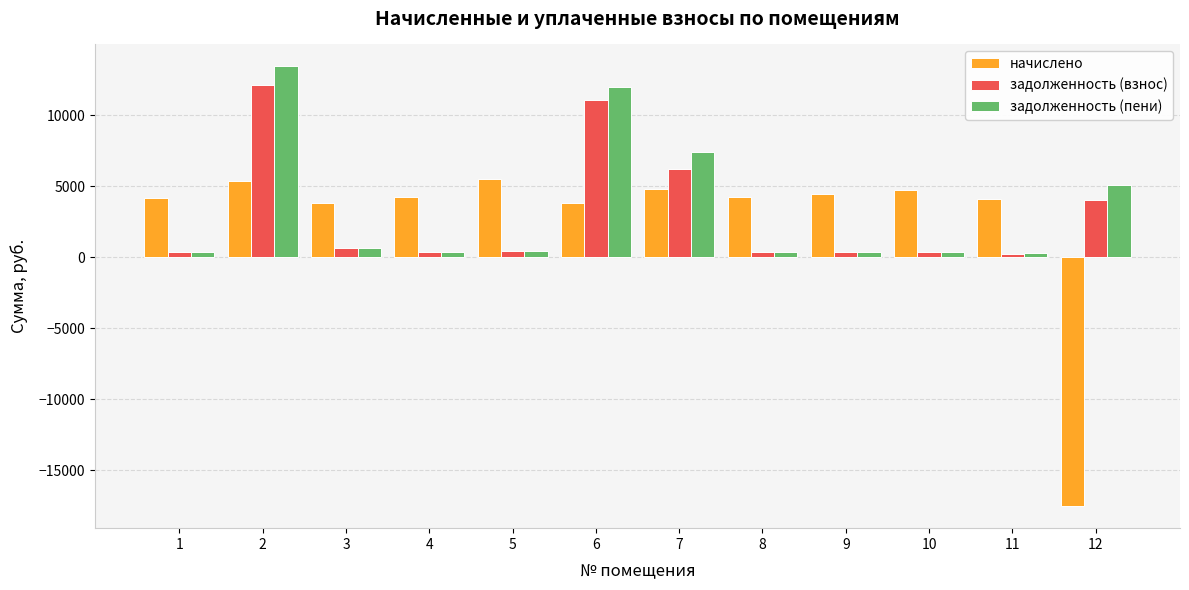

What are all the series names shown in the legend?

начислено, задолженность (взнос), задолженность (пени)